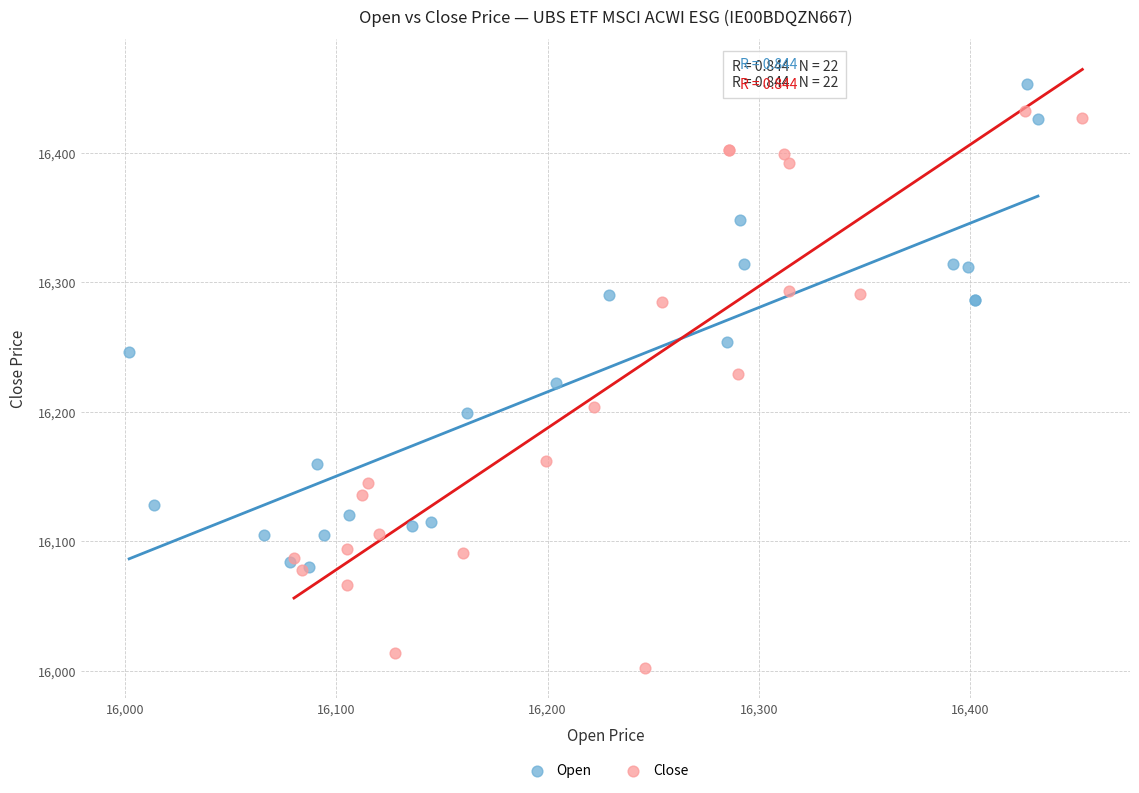

Which series has the widest spread of Y values?

Close